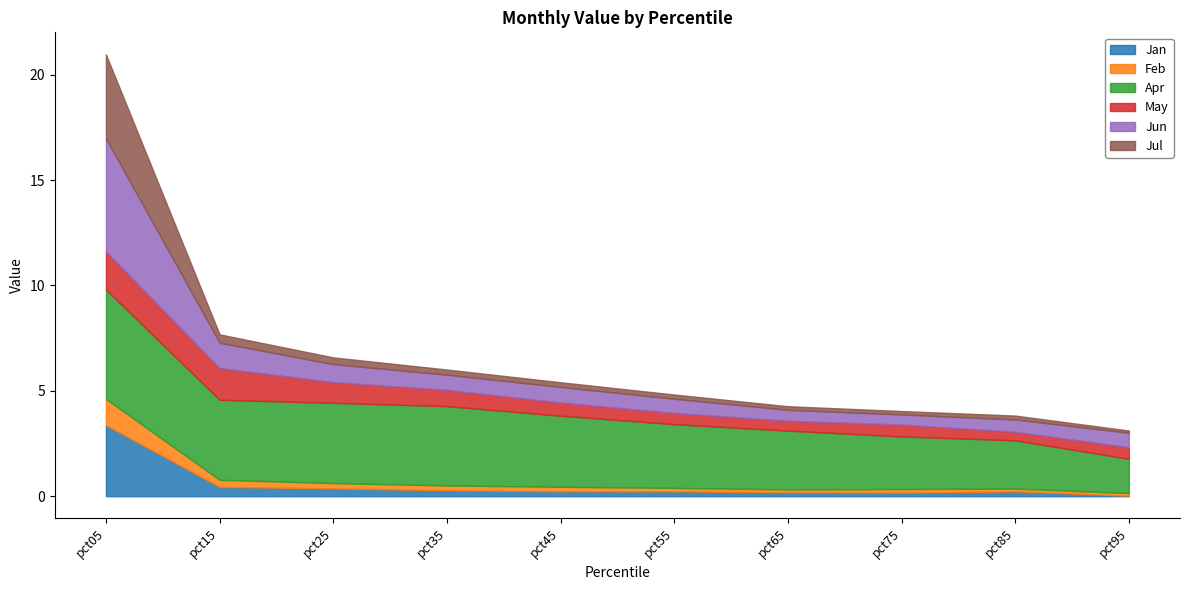

True or false: Feb has a value of 0.3 at pct15.

True